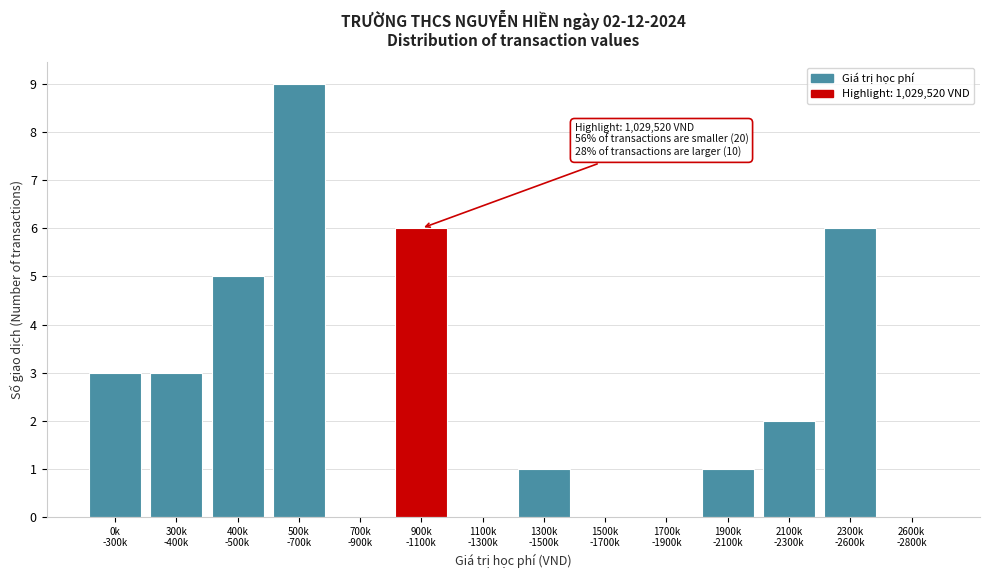

What is the greatest value displayed?

9